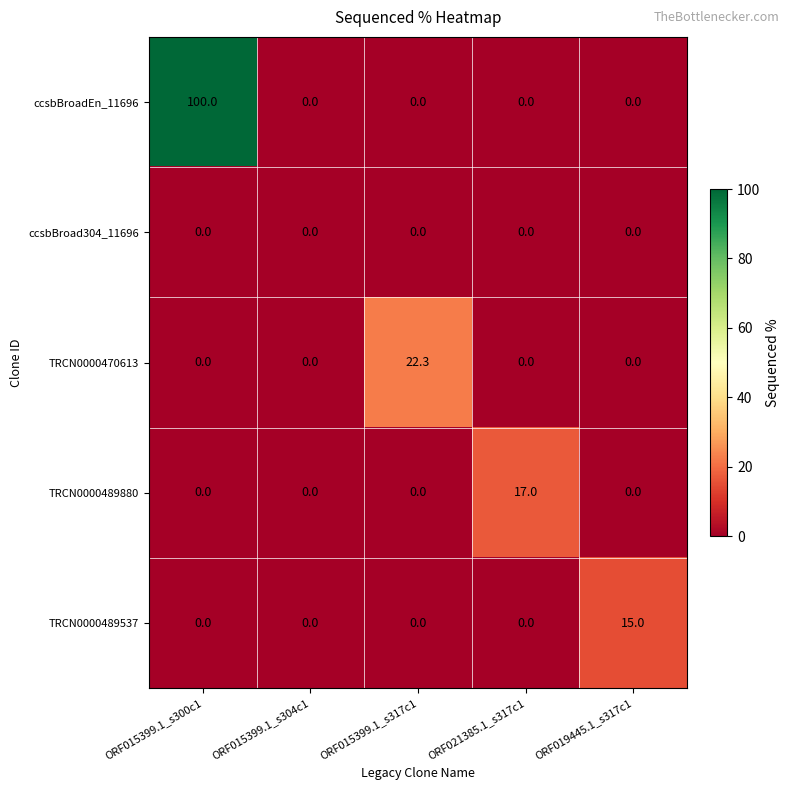

True or false: ccsbBroadEn_11696 has a value of 100.0 at ORF015399.1_s300c1.

True